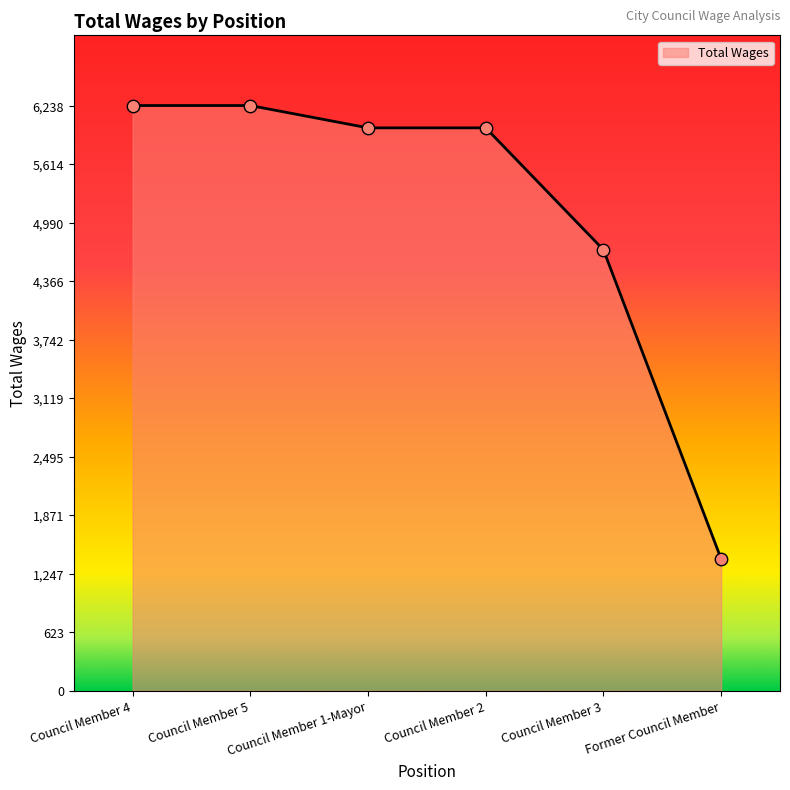

Between Council Member 1-Mayor and Council Member 5, which is larger?

Council Member 5